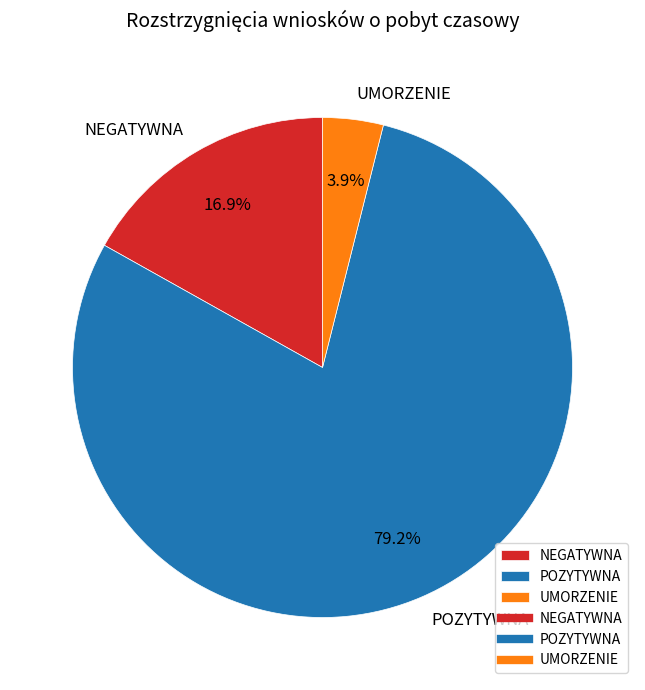

The NEGATYWNA slice represents 17% of the pie. True or false?

True